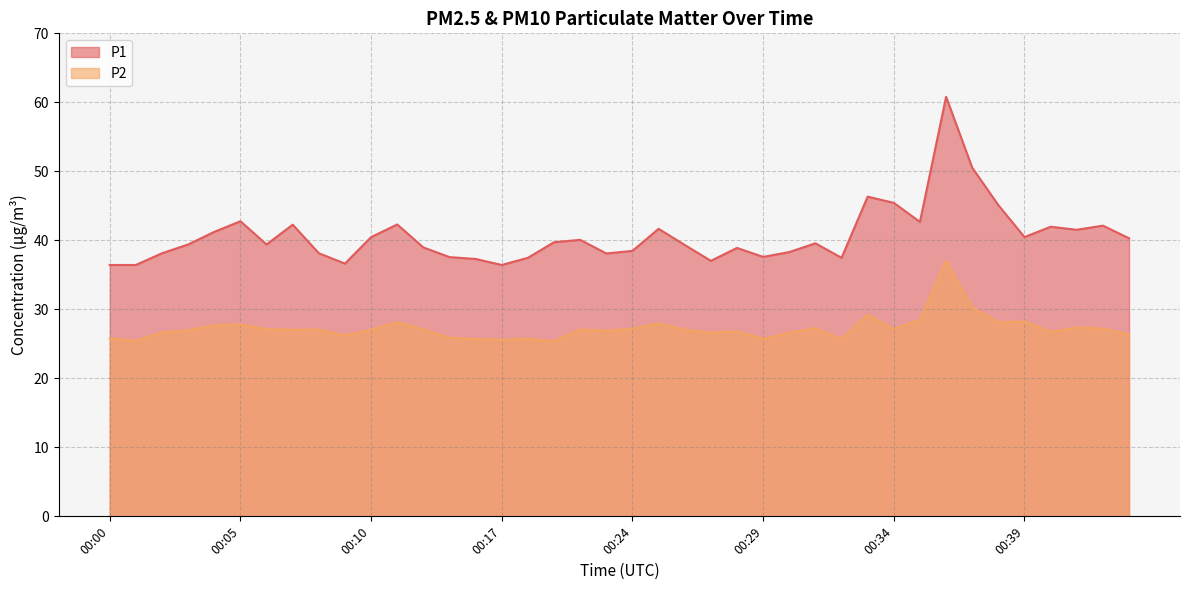

List the series in order of their overall mean, lowest first.

P2, P1